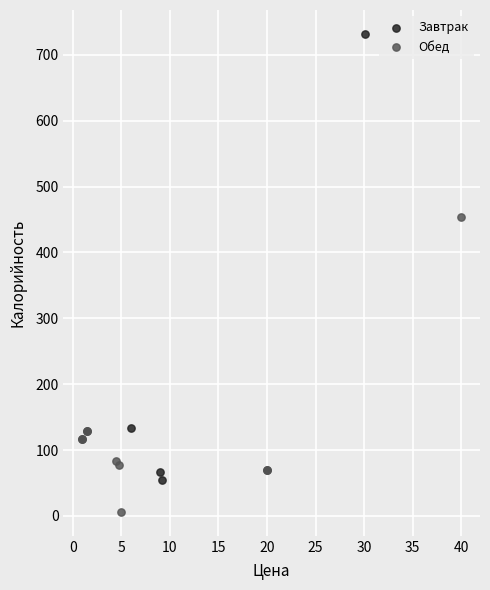

Which series has the largest Y range (max minus min)?

Завтрак